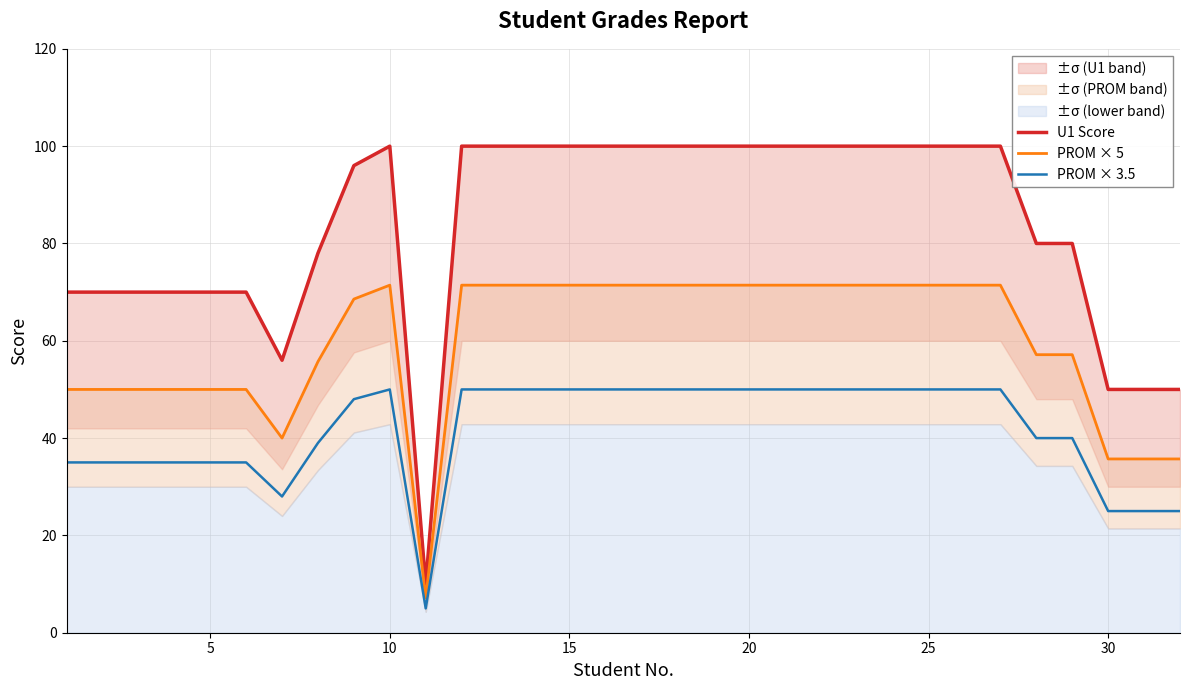

What is the maximum value for PROM × 3.5?

50